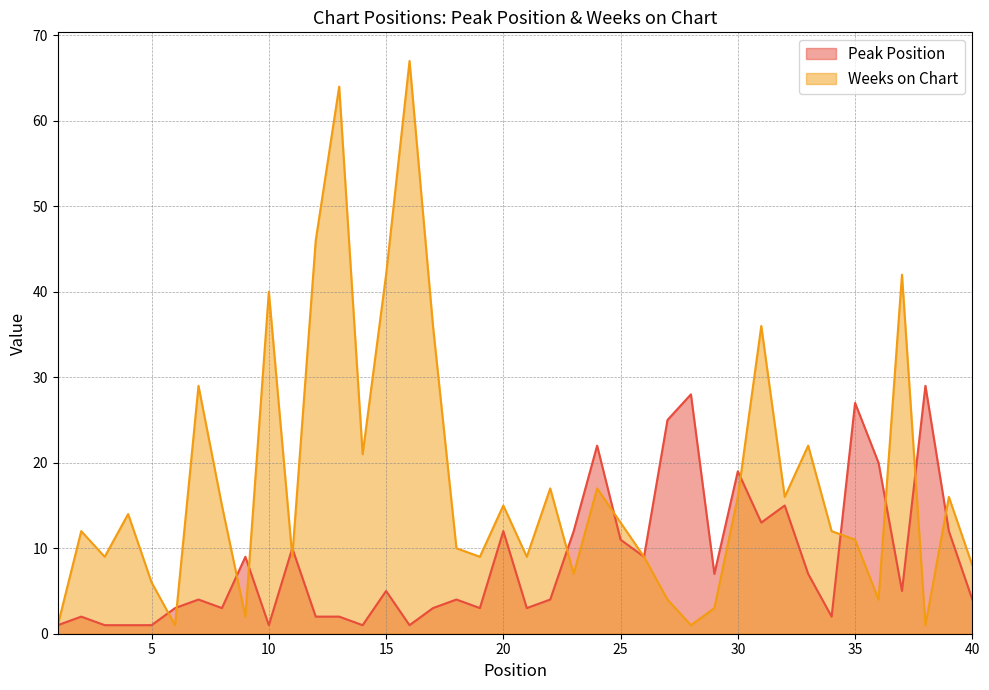

What are all the series names shown in the legend?

Peak Position, Weeks on Chart